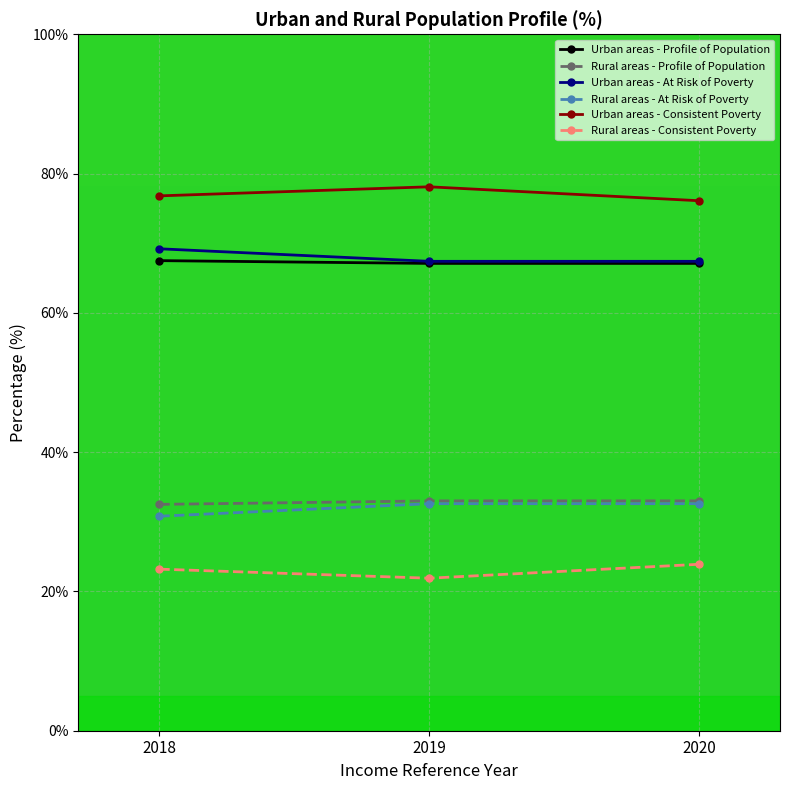

What is the difference between the Rural areas - Consistent Poverty values at 2018 and 2019?

1.3